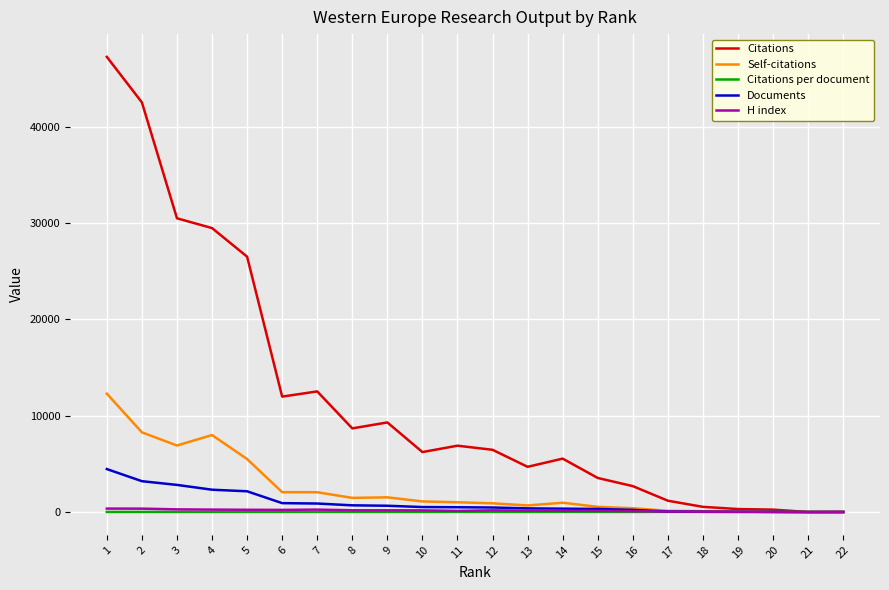

After their last crossing, which series has the higher values: Self-citations or H index?

H index